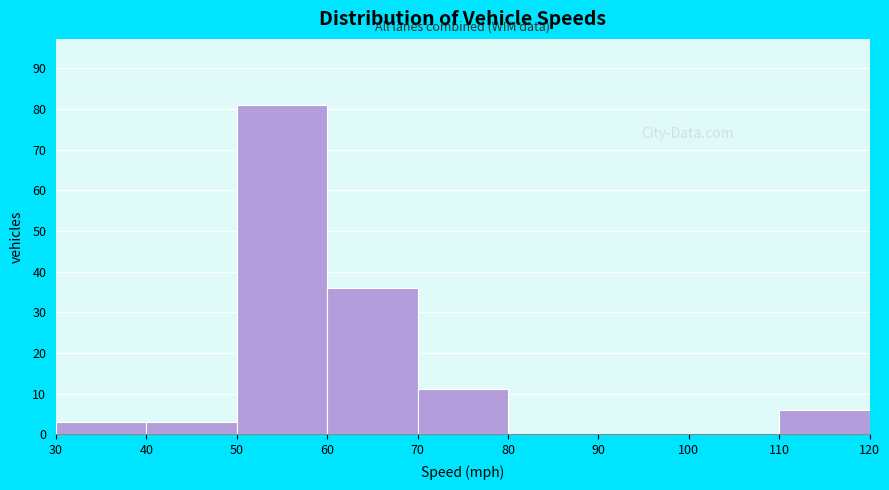

Which range on the x-axis has the tallest bar?

50 to 60